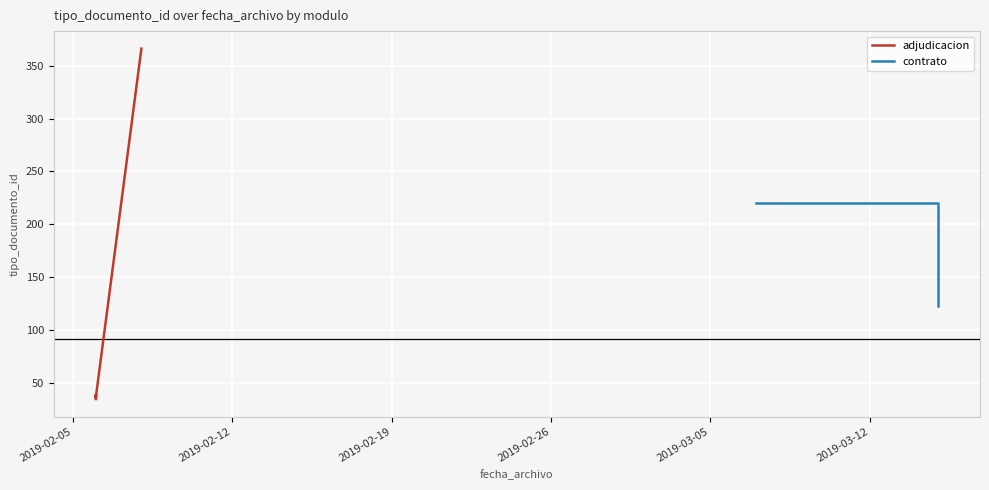

What is the average value?

188